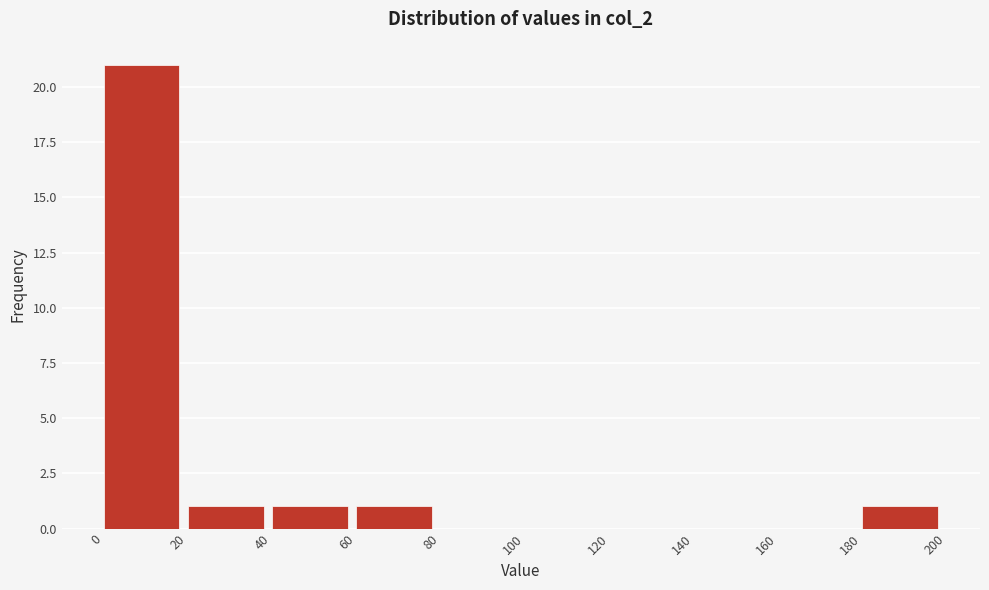

Reading left to right, transcribe this chart: for each bar, give the range it covers on the x-axis and its height. The values are not printed on the chart, so give them approximately, as read against the axis.

0 to 20: 21
20 to 40: 1
40 to 60: 1
60 to 80: 1
80 to 100: 0
100 to 120: 0
120 to 140: 0
140 to 160: 0
160 to 180: 0
180 to 200: 1